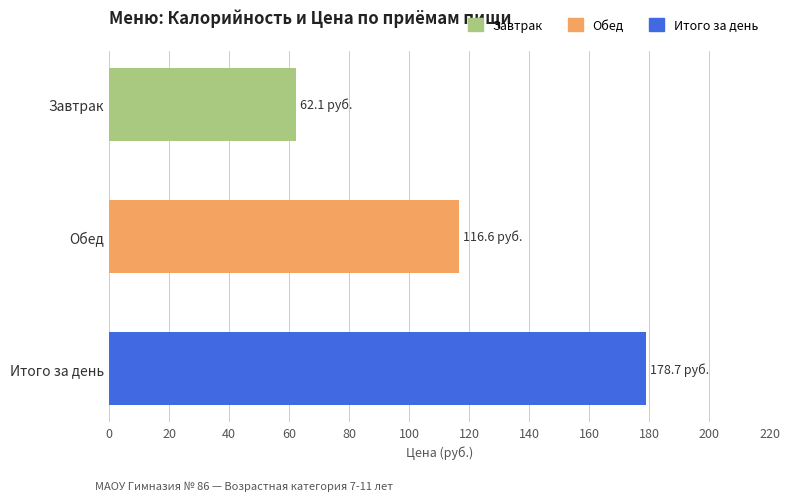

Is it true that Завтрак equals 14.6 at Обед?

False